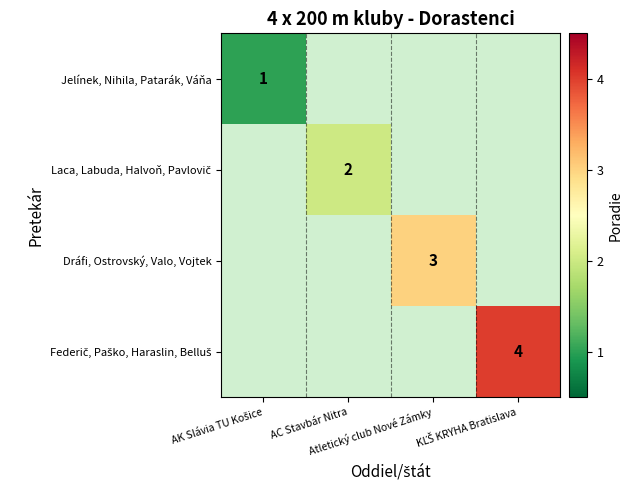

At which category does the chart reach its minimum across all series?

AK Slávia TU Košice